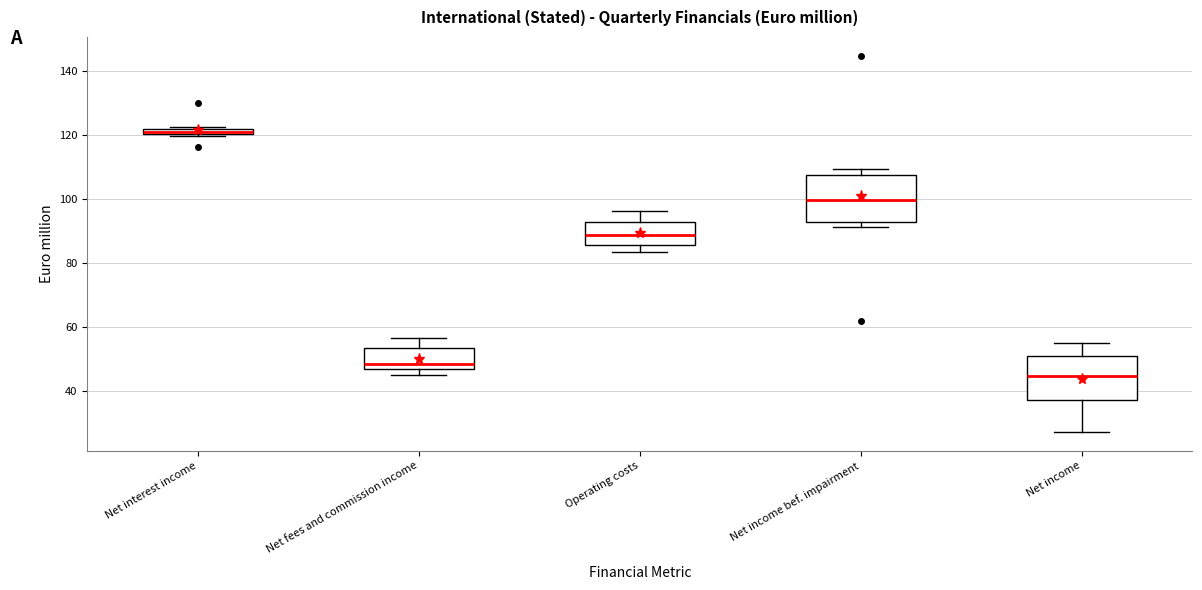

Which box has the lowest median line?

Net income